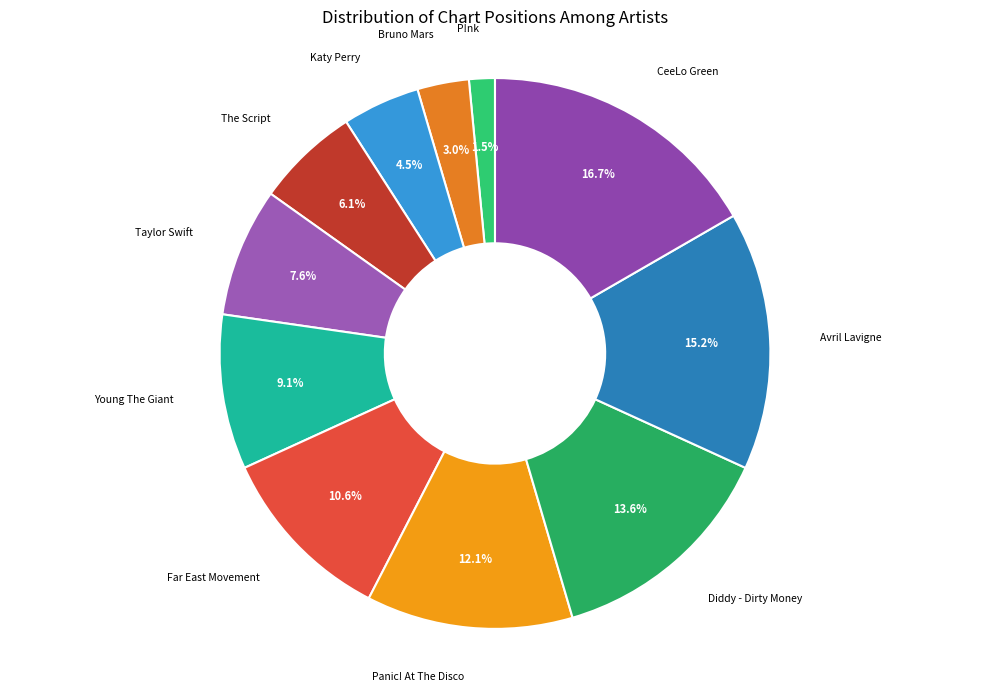

How many slices are in this pie chart?

11